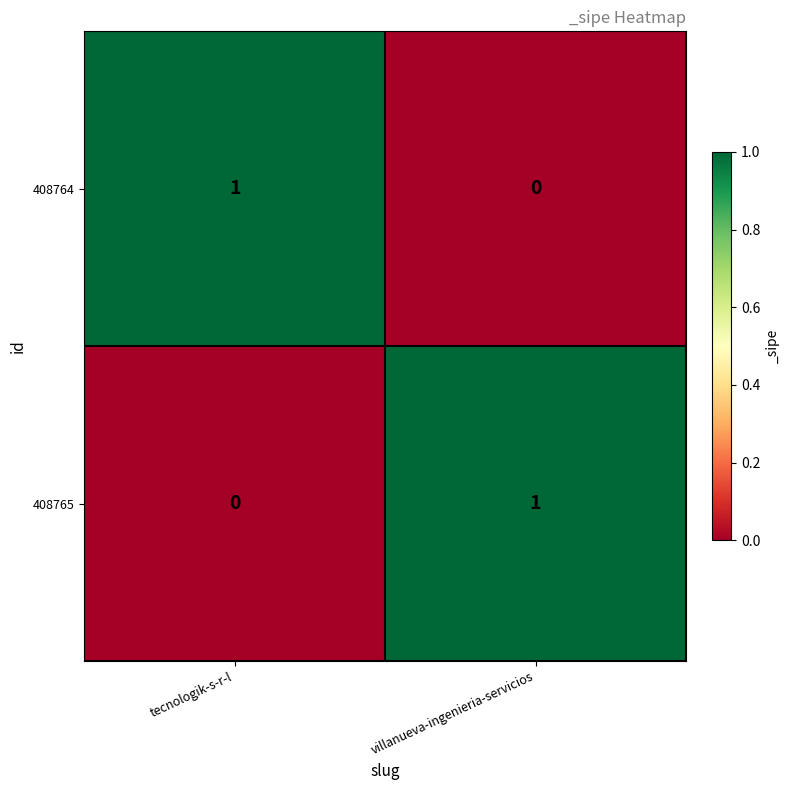

The 408764 series shows 0 at villanueva-ingenieria-servicios. True or false?

True